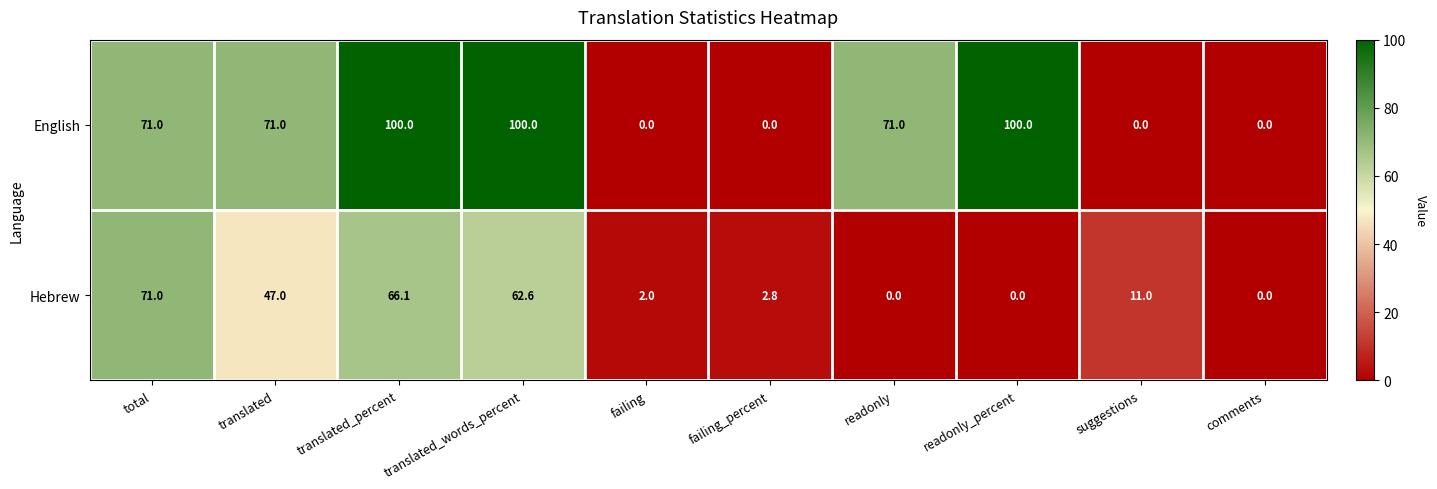

Which series changed the most between translated_words_percent and readonly_percent?

Hebrew